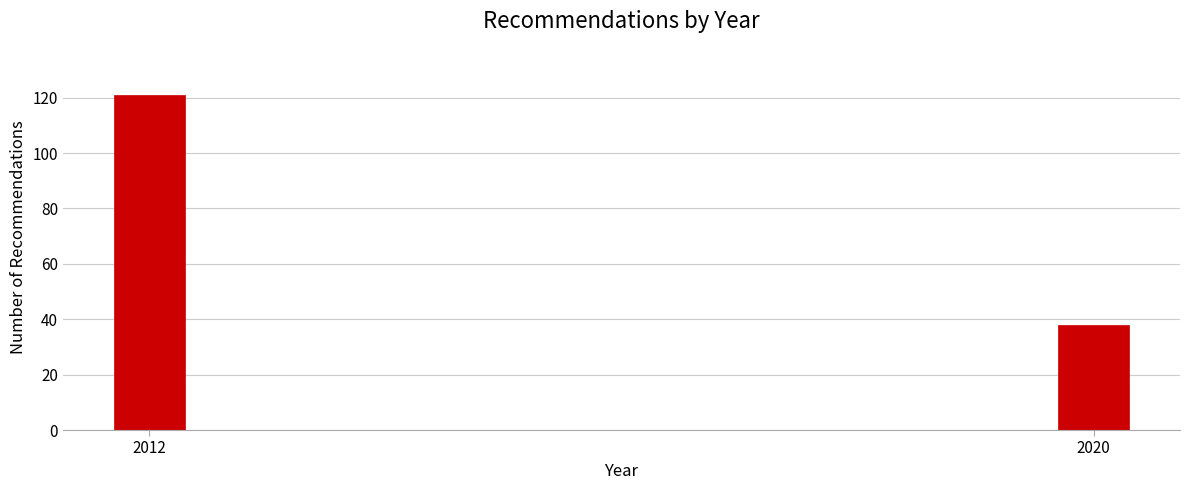

Reading left to right, extract all data points from this chart.

121	38